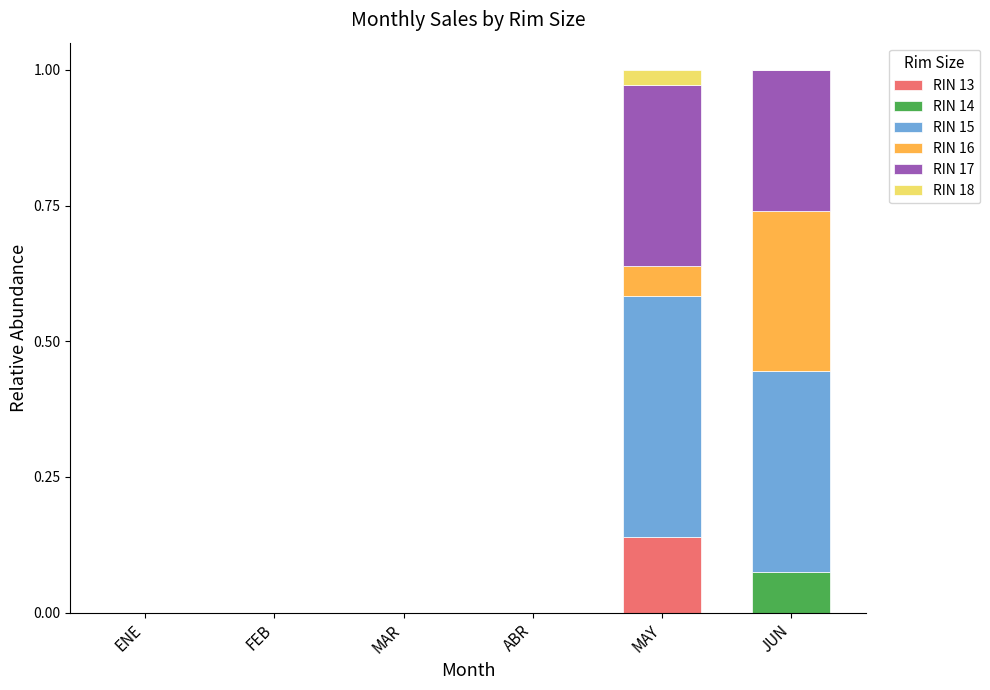

Are the bars grouped side by side (vs. stacked)?

No